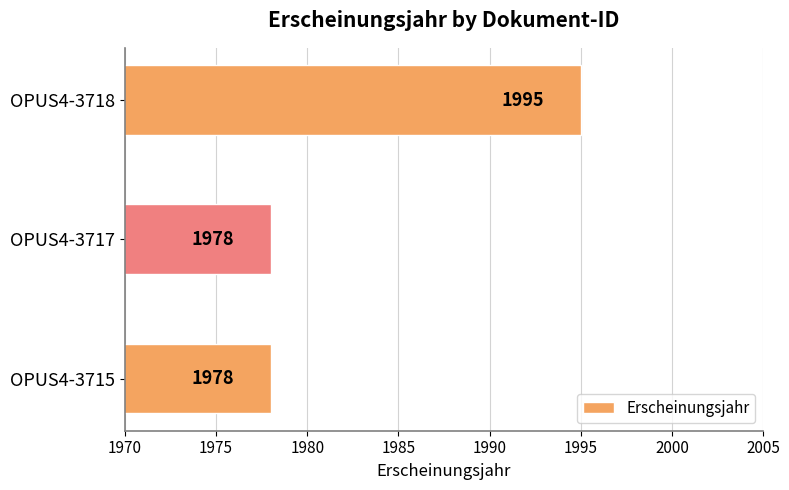

Reading bottom to top, what are all the values shown in this chart?

1978	1978	1995